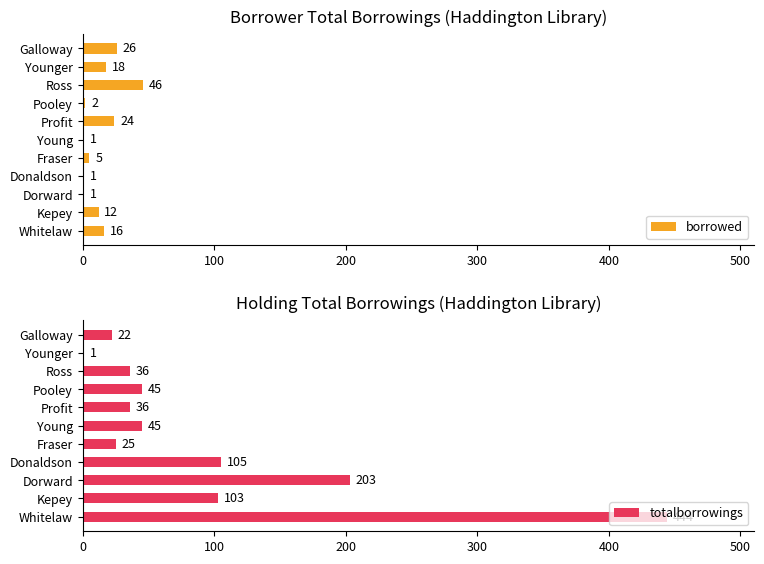

What is the difference between the second highest and minimum values in the borrowed series?

25